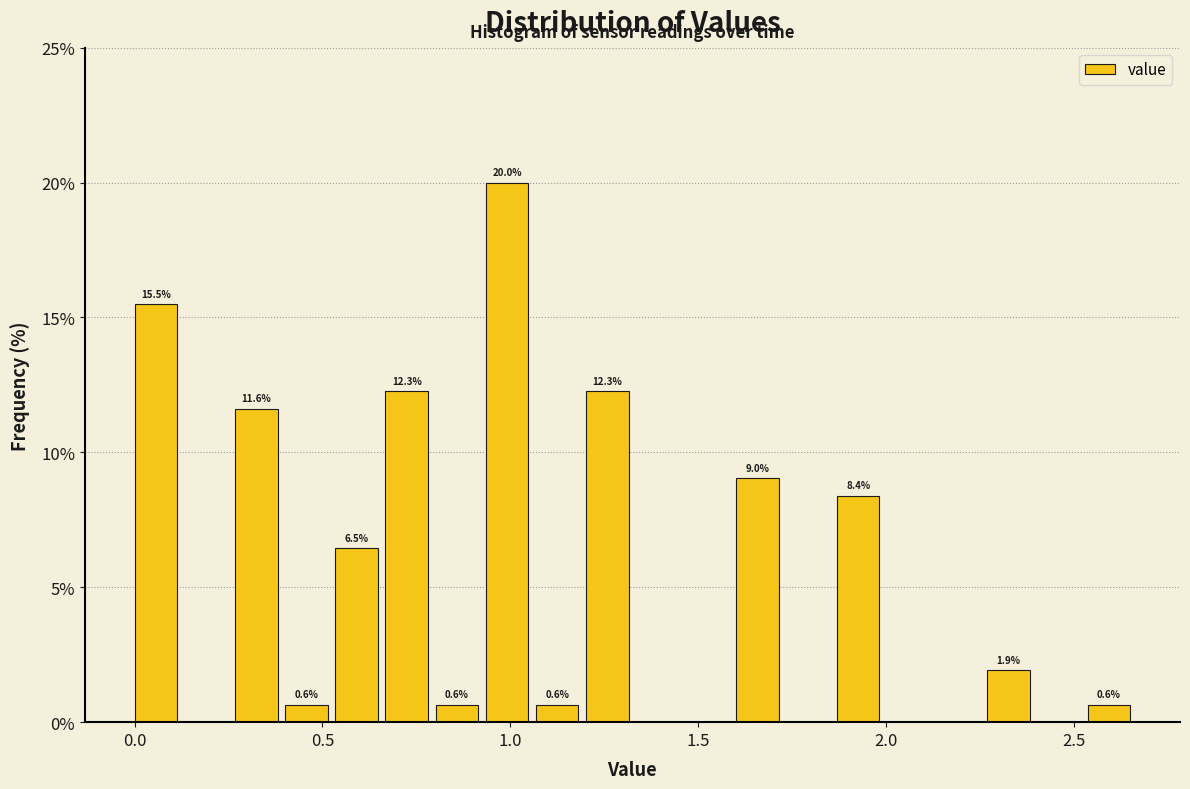

Read against the x-axis, roughly where is the centre of the tallest bar?

1.00